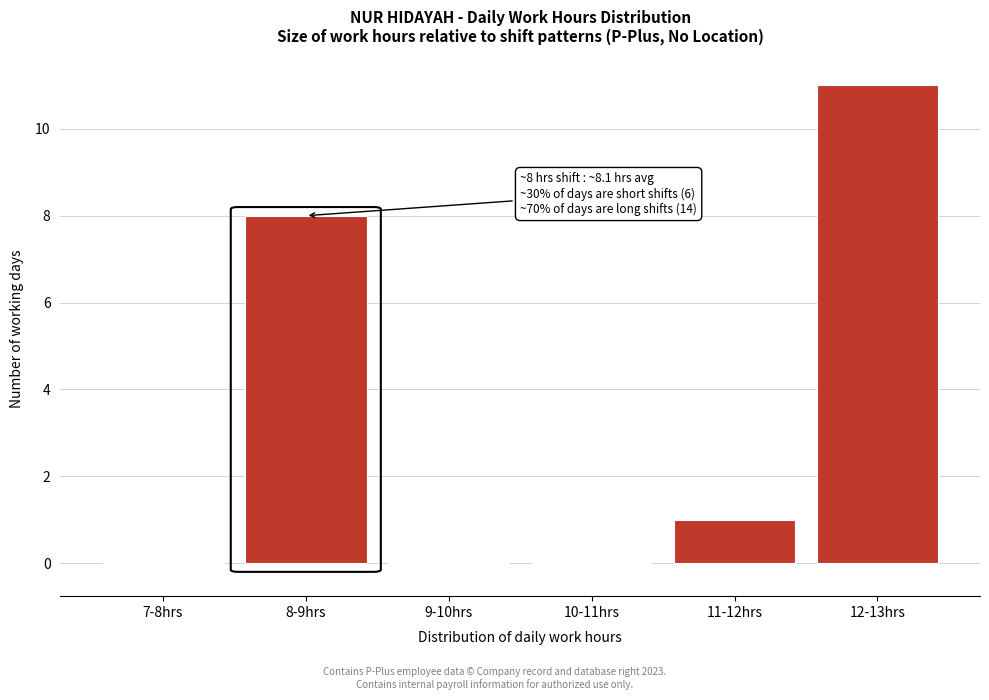

Reading left to right, extract all data points from this chart.

7-8hrs=0	8-9hrs=8	9-10hrs=0	10-11hrs=0	11-12hrs=1	12-13hrs=11